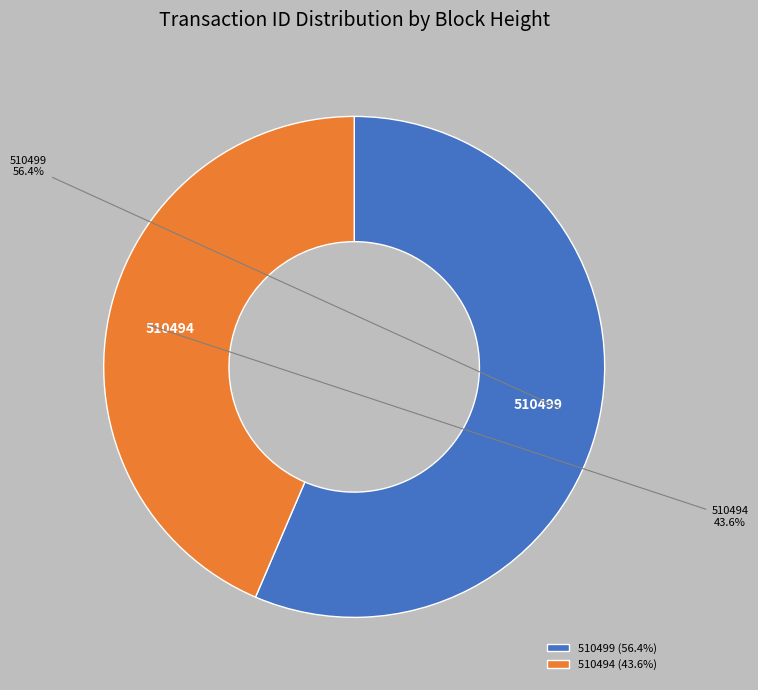

Which category has the smallest portion of the pie?

510494